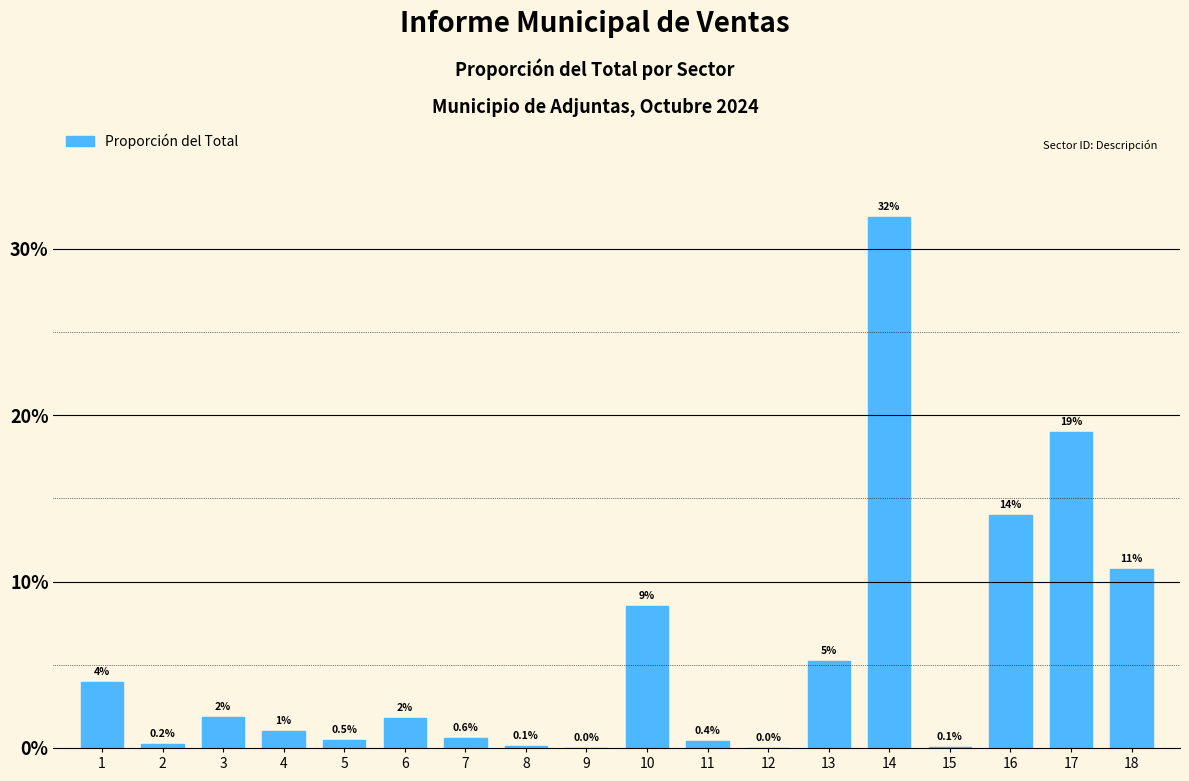

At which label is the value closest to 15?

16